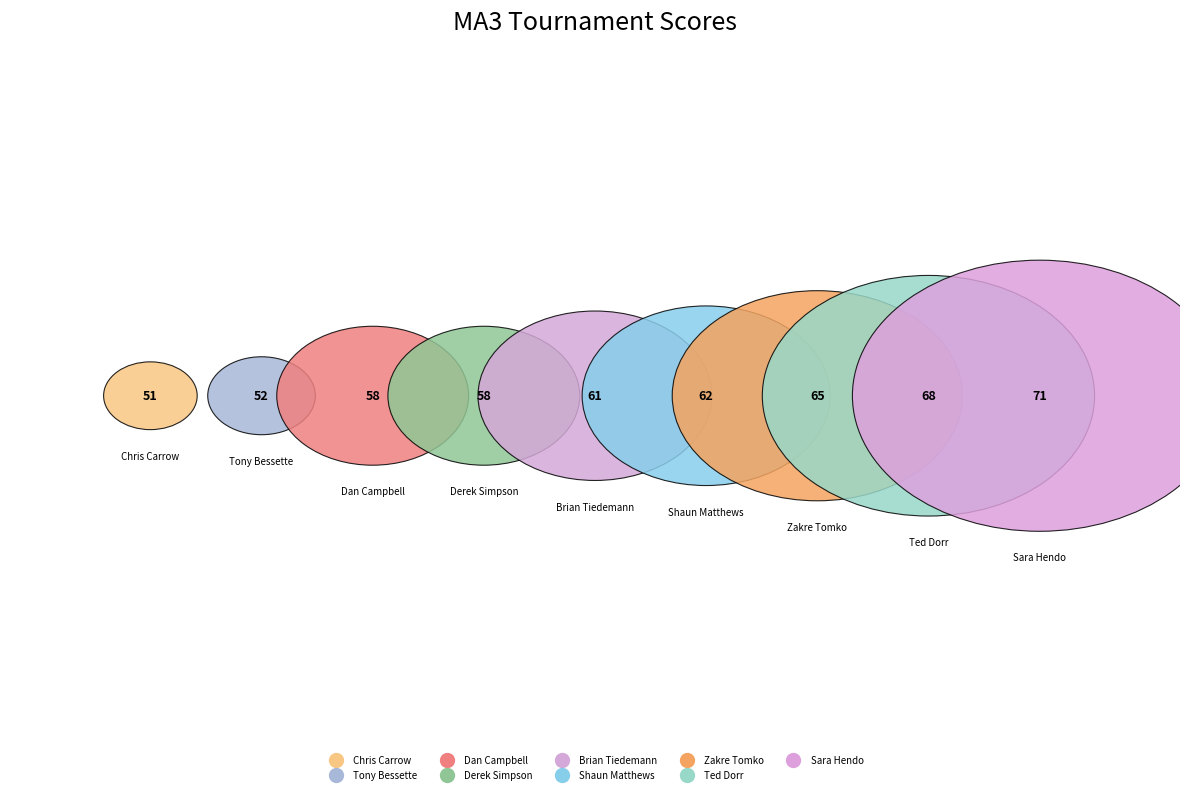

What is the change in value from Tony Bessette to Ted Dorr?

+16